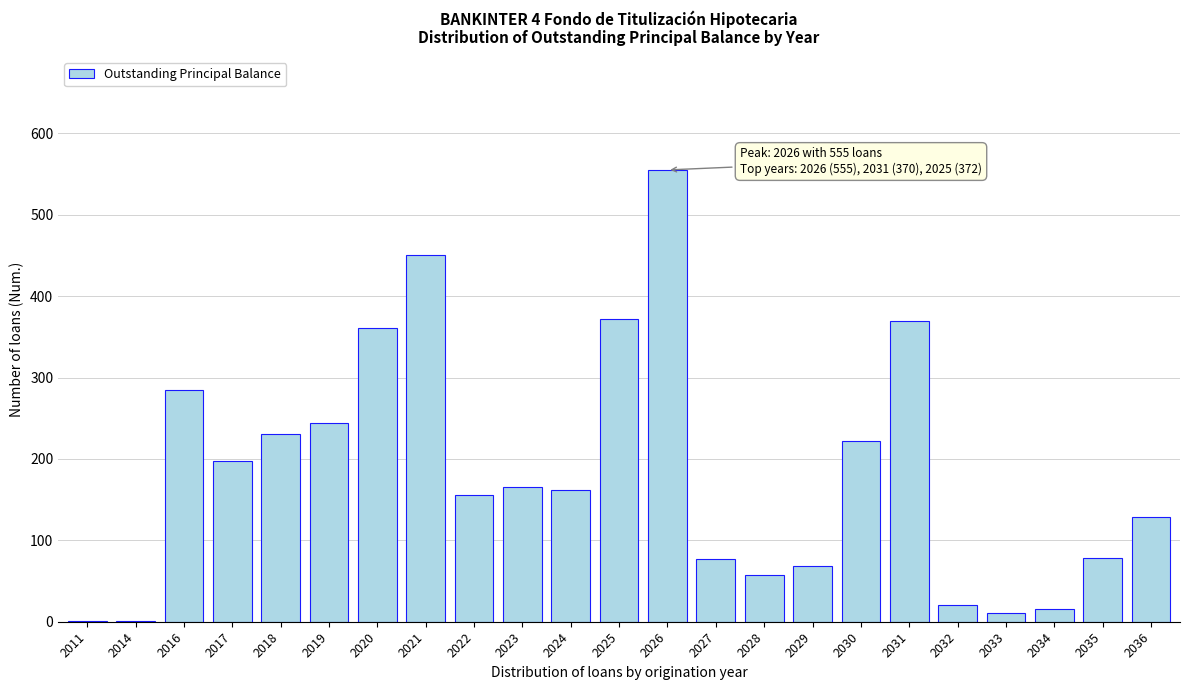

What is the approximate value at 2018?

231